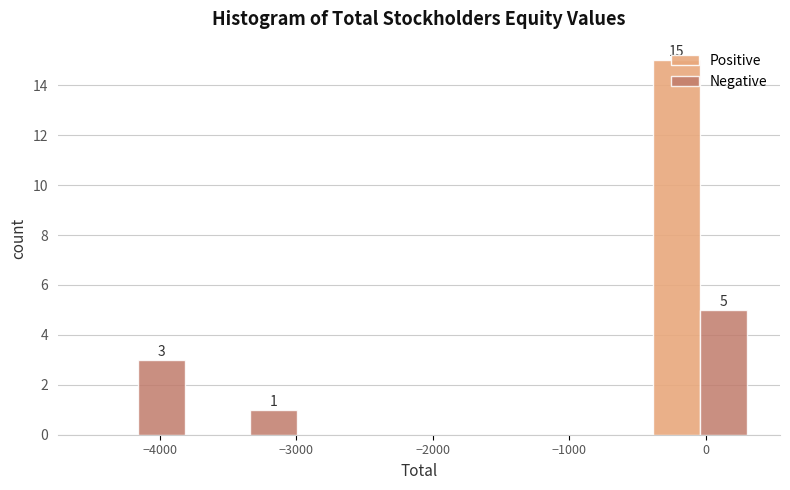

In the Positive series, which range on the x-axis has the tallest bar?

-500 to 400